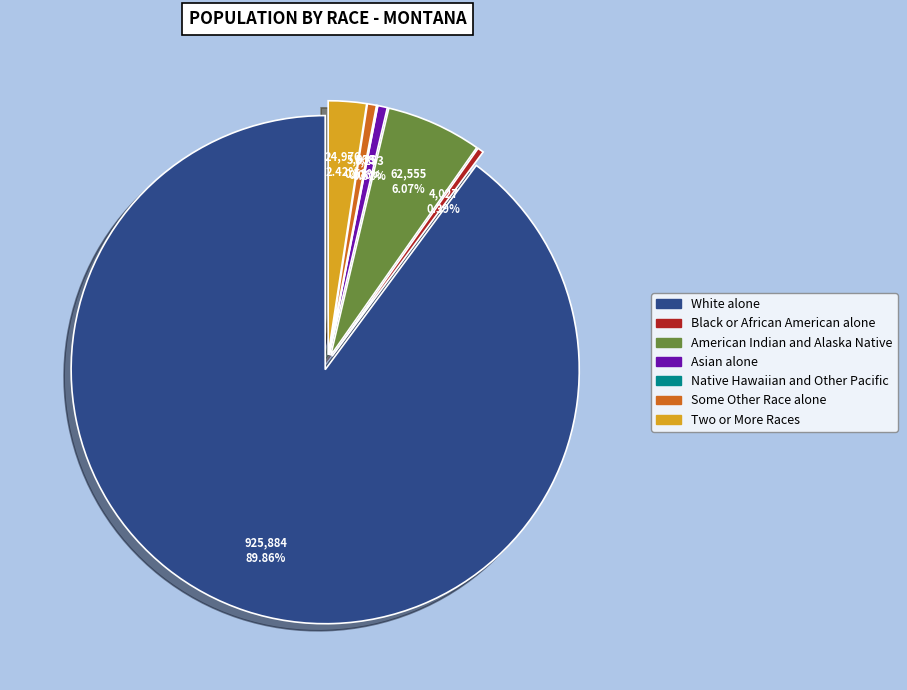

To the nearest percent, what portion does Asian alone represent?

1%